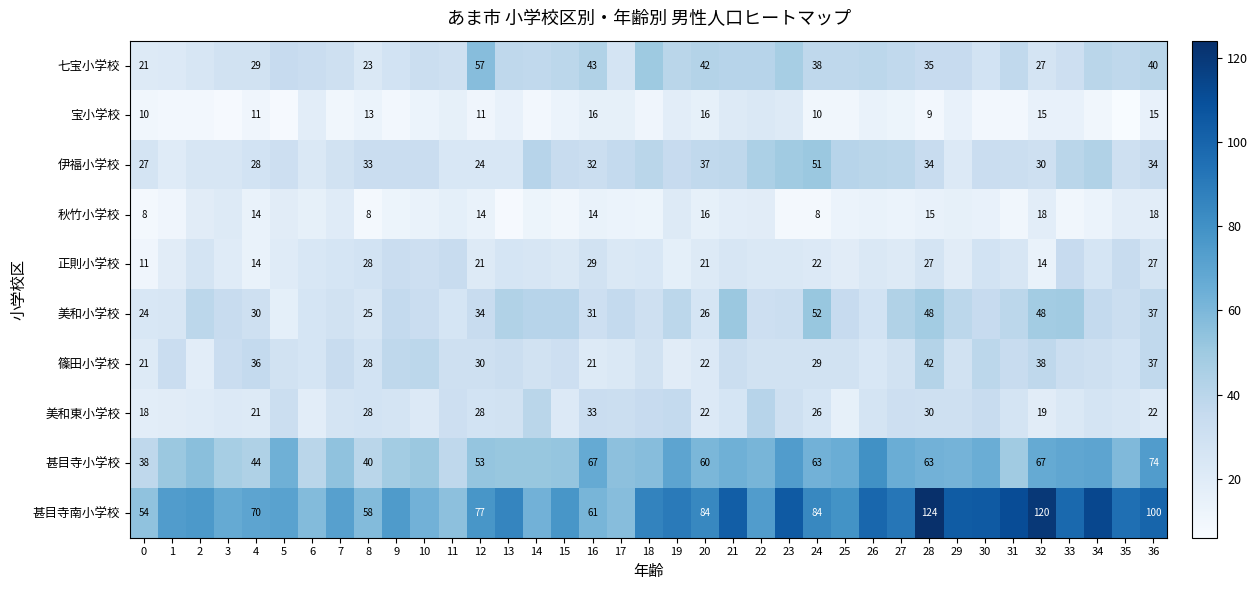

How many data points does each series have?

37